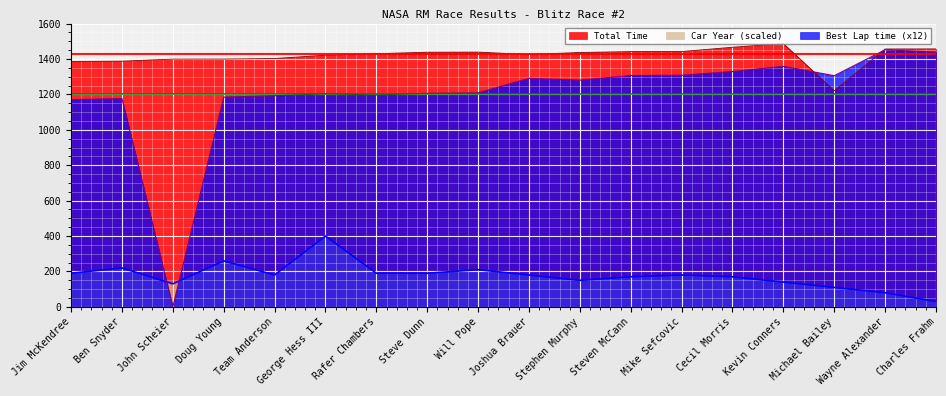

Count the number of categories in the chart.

18